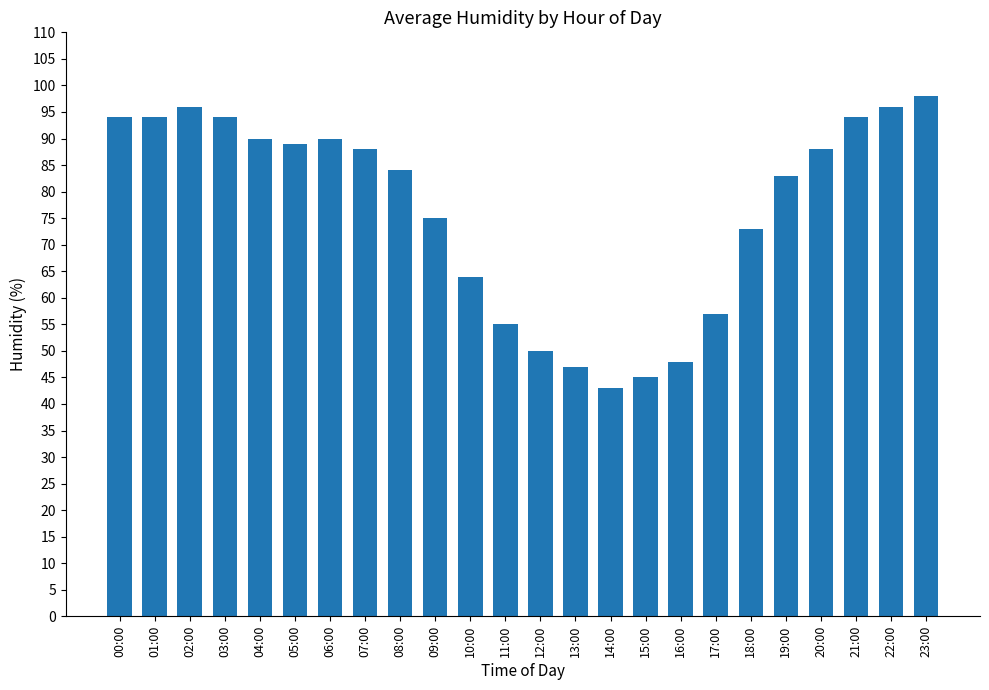

True or false: the data shows 88 at 20:00.

True